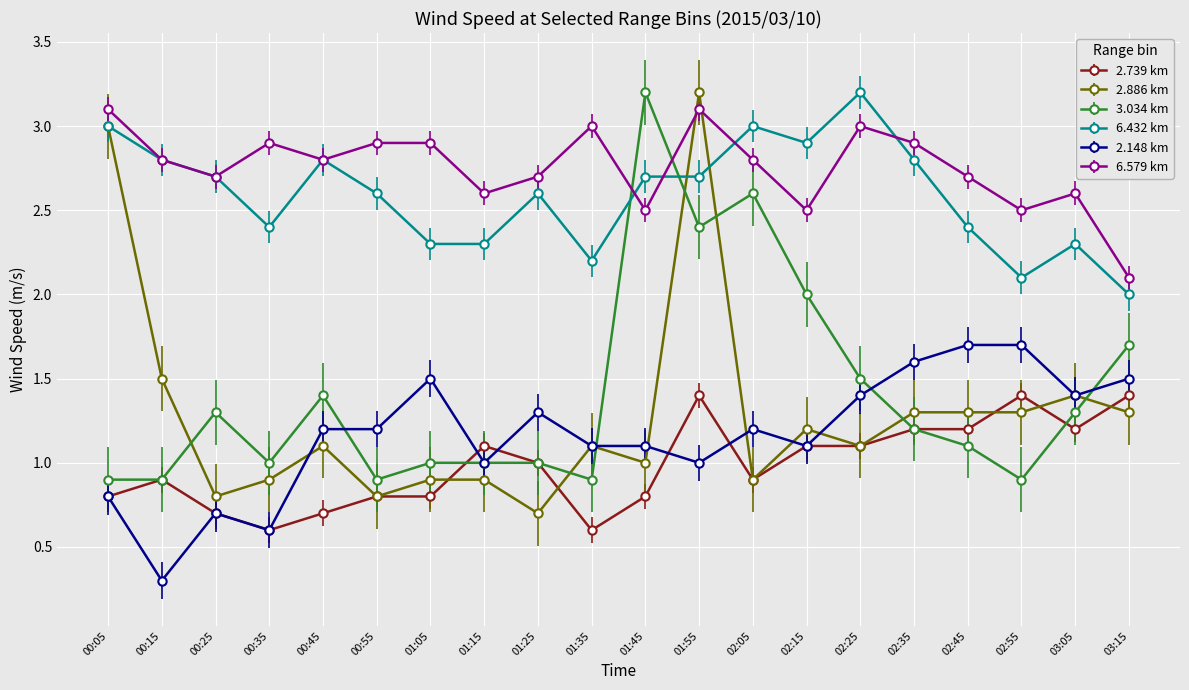

Is the value of 2.886 km at 00:25 greater than the value of 6.432 km at 00:35?

No